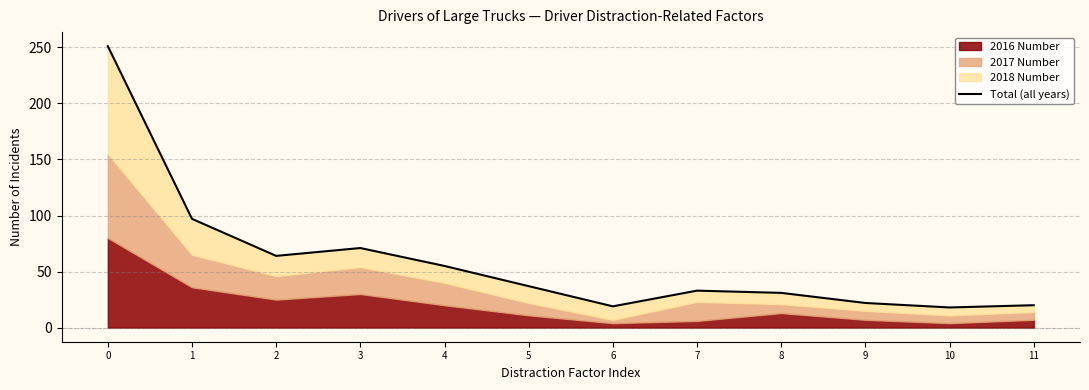

At which category does the chart reach its minimum across all series?

10